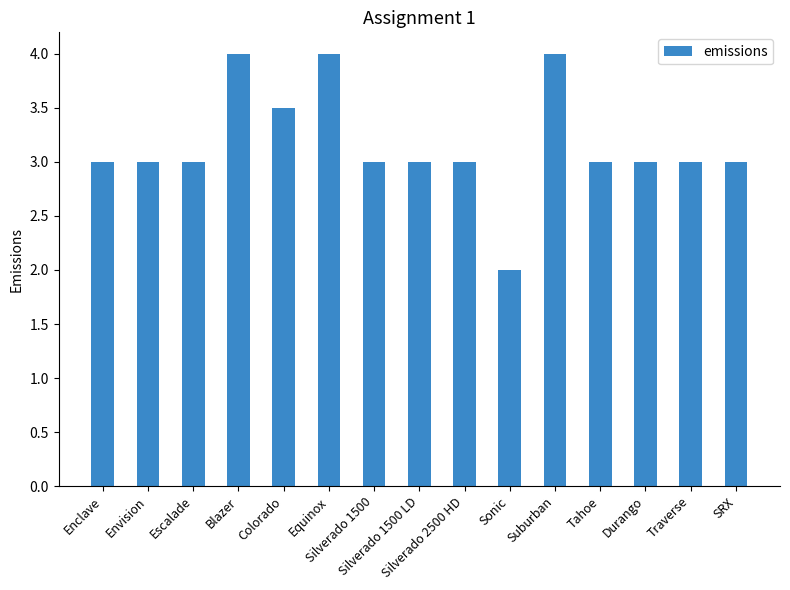

Is it true that the value at Equinox is 4.0?

True